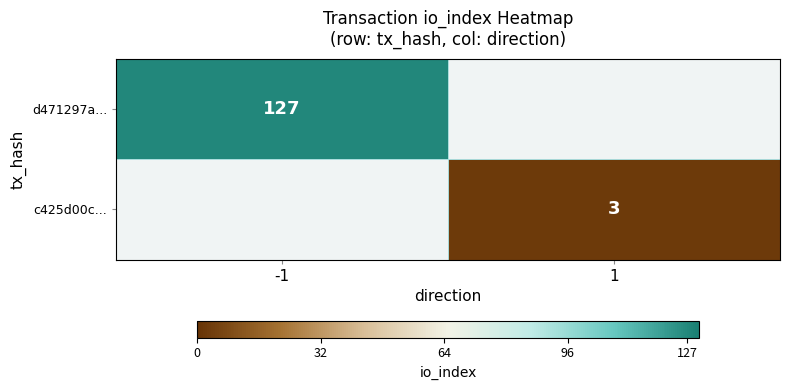

The value of d471297a... at -1 is 87.9. True or false?

False